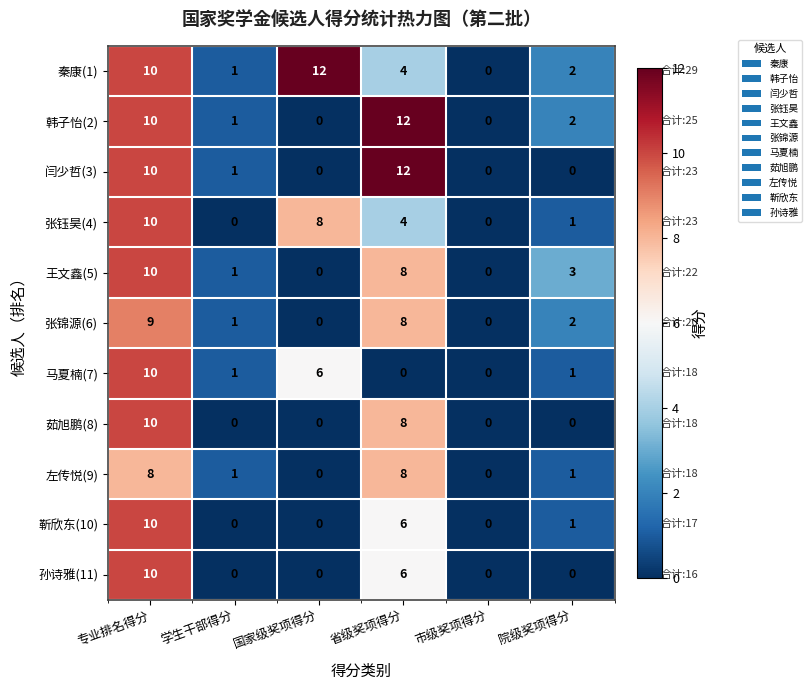

At how many categories does at least one series exceed 2?

4